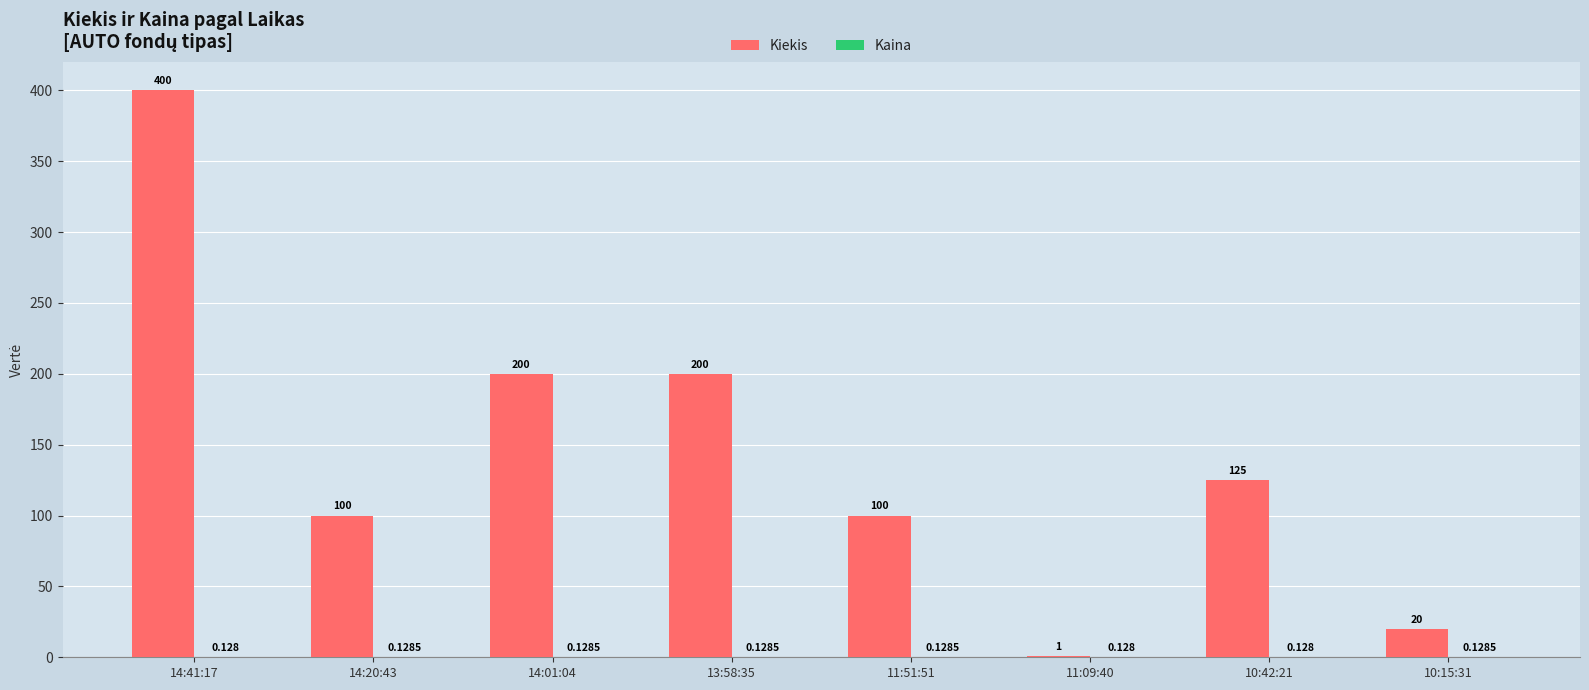

Which series has the widest spread of values?

Kiekis